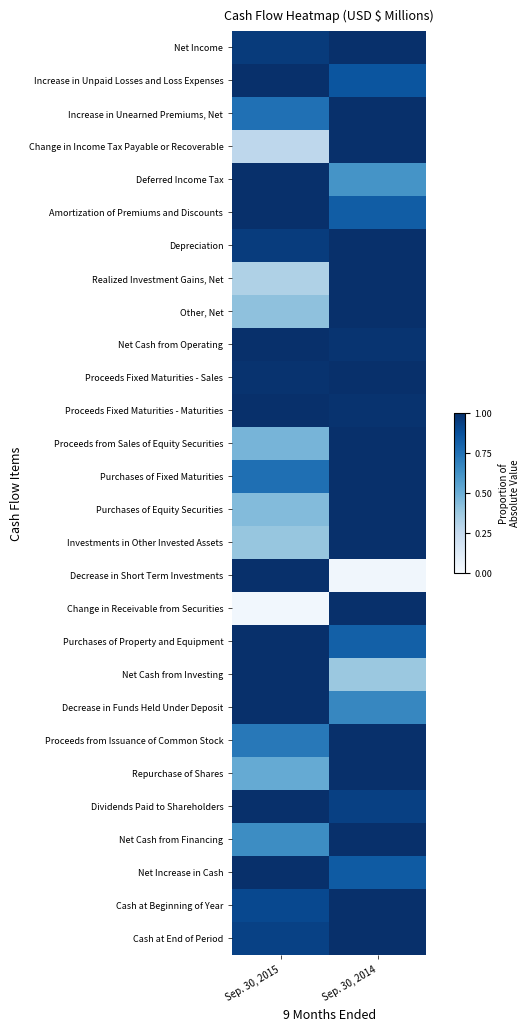

Reading left to right, extract all data points from this chart.

Net Income: Sep. 30, 2015=1.0	Sep. 30, 2014=1.0
Increase in Unpaid Losses and Loss Expenses: Sep. 30, 2015=1.0	Sep. 30, 2014=0.9
Increase in Unearned Premiums, Net: Sep. 30, 2015=0.8	Sep. 30, 2014=1.0
Change in Income Tax Payable or Recoverable: Sep. 30, 2015=0.3	Sep. 30, 2014=1.0
Deferred Income Tax: Sep. 30, 2015=1.0	Sep. 30, 2014=0.6
Amortization of Premiums and Discounts: Sep. 30, 2015=1.0	Sep. 30, 2014=0.8
Depreciation: Sep. 30, 2015=1.0	Sep. 30, 2014=1.0
Realized Investment Gains, Net: Sep. 30, 2015=0.3	Sep. 30, 2014=1.0
Other, Net: Sep. 30, 2015=0.4	Sep. 30, 2014=1.0
Net Cash from Operating: Sep. 30, 2015=1.0	Sep. 30, 2014=1.0
Proceeds Fixed Maturities - Sales: Sep. 30, 2015=1.0	Sep. 30, 2014=1.0
Proceeds Fixed Maturities - Maturities: Sep. 30, 2015=1.0	Sep. 30, 2014=1.0
Proceeds from Sales of Equity Securities: Sep. 30, 2015=0.5	Sep. 30, 2014=1.0
Purchases of Fixed Maturities: Sep. 30, 2015=0.8	Sep. 30, 2014=1.0
Purchases of Equity Securities: Sep. 30, 2015=0.4	Sep. 30, 2014=1.0
Investments in Other Invested Assets: Sep. 30, 2015=0.4	Sep. 30, 2014=1.0
Decrease in Short Term Investments: Sep. 30, 2015=1.0	Sep. 30, 2014=0.0
Change in Receivable from Securities: Sep. 30, 2015=0.0	Sep. 30, 2014=1.0
Purchases of Property and Equipment: Sep. 30, 2015=1.0	Sep. 30, 2014=0.8
Net Cash from Investing: Sep. 30, 2015=1.0	Sep. 30, 2014=0.4
Decrease in Funds Held Under Deposit: Sep. 30, 2015=1.0	Sep. 30, 2014=0.7
Proceeds from Issuance of Common Stock: Sep. 30, 2015=0.7	Sep. 30, 2014=1.0
Repurchase of Shares: Sep. 30, 2015=0.5	Sep. 30, 2014=1.0
Dividends Paid to Shareholders: Sep. 30, 2015=1.0	Sep. 30, 2014=0.9
Net Cash from Financing: Sep. 30, 2015=0.6	Sep. 30, 2014=1.0
Net Increase in Cash: Sep. 30, 2015=1.0	Sep. 30, 2014=0.8
Cash at Beginning of Year: Sep. 30, 2015=0.9	Sep. 30, 2014=1.0
Cash at End of Period: Sep. 30, 2015=0.9	Sep. 30, 2014=1.0